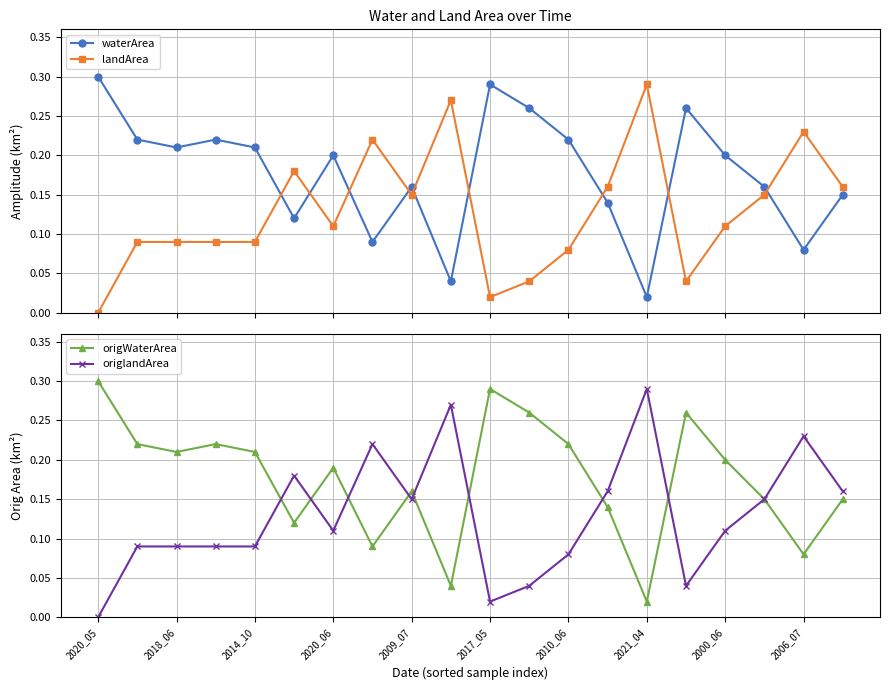

Is the value of origWaterArea at 2014_10 greater than the value of origlandArea at 2006_07?

No